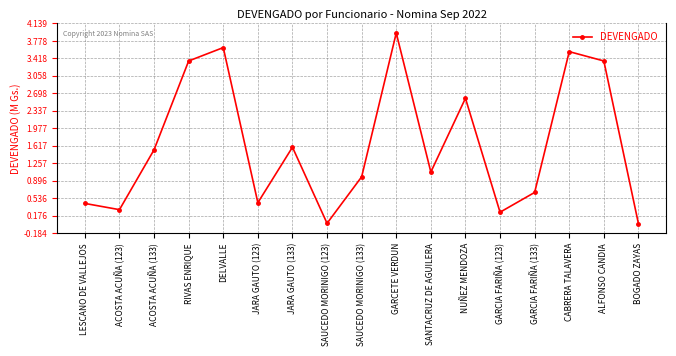

True or false: the data shows 655200 at GARCIA FARIÑA (133).

True